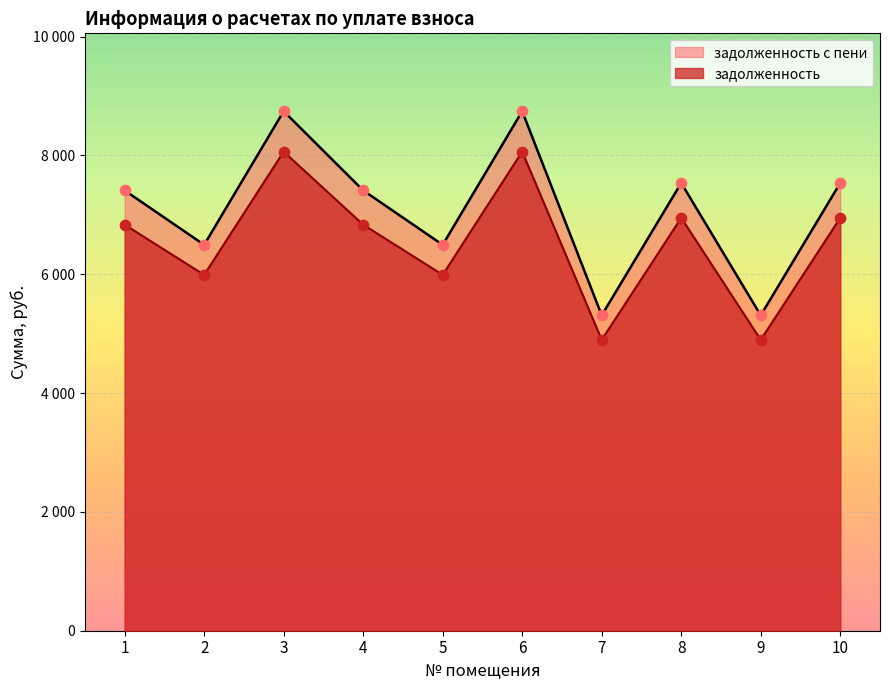

At how many categories does at least one series exceed 7353?

6